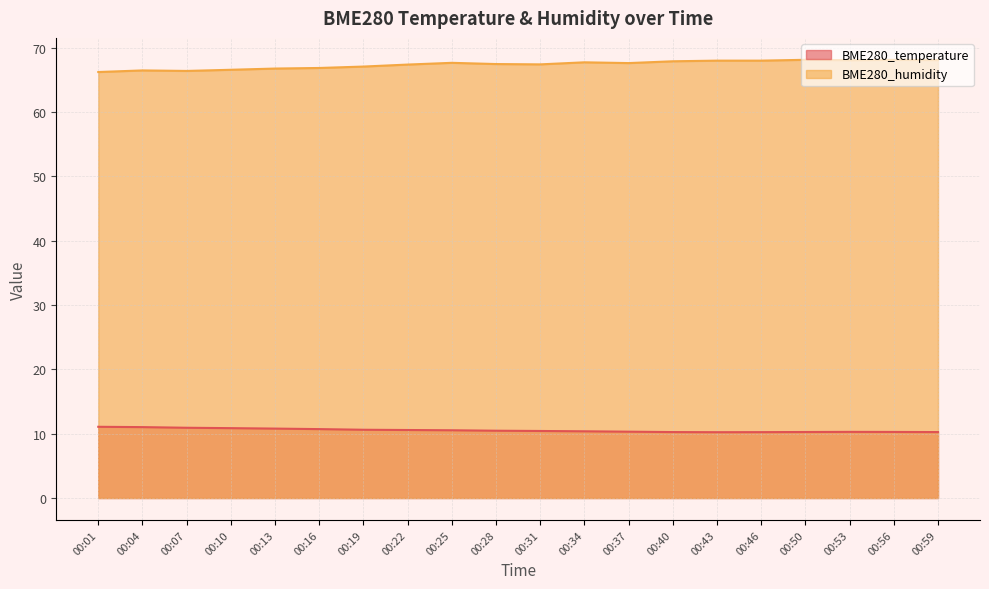

What is the highest value of the BME280_humidity series?

68.1